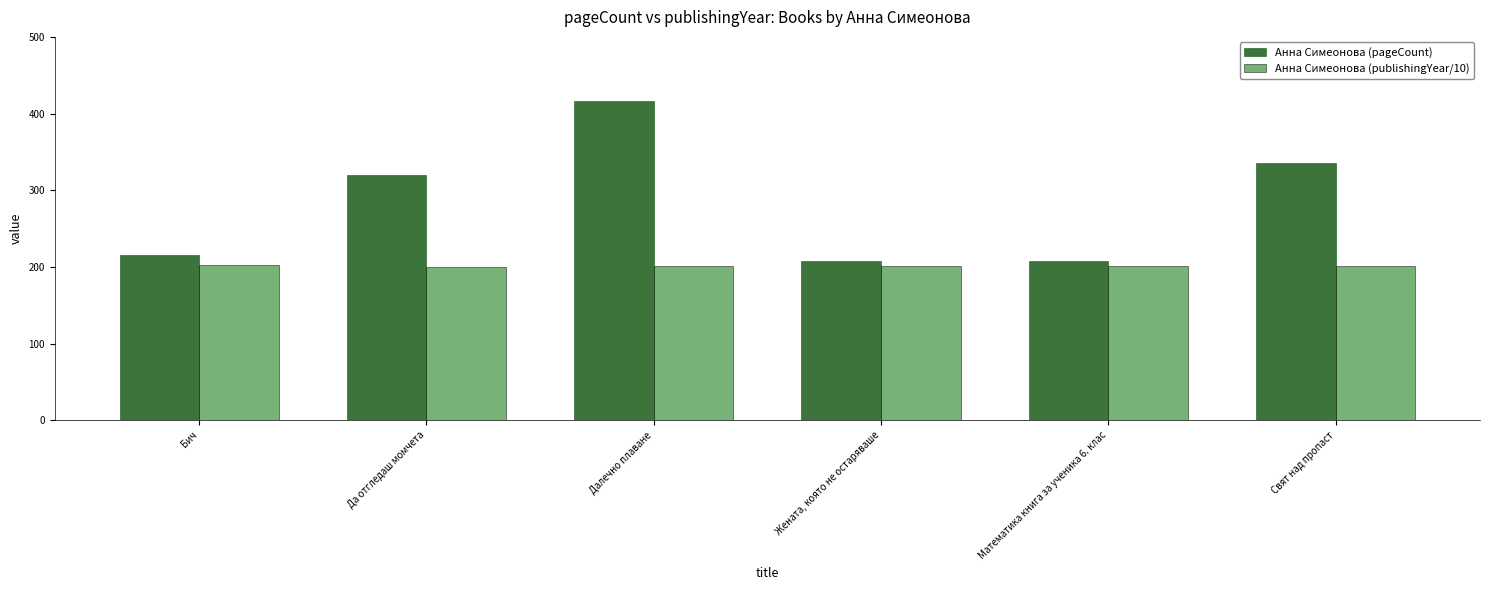

How many bars are there in total?

12